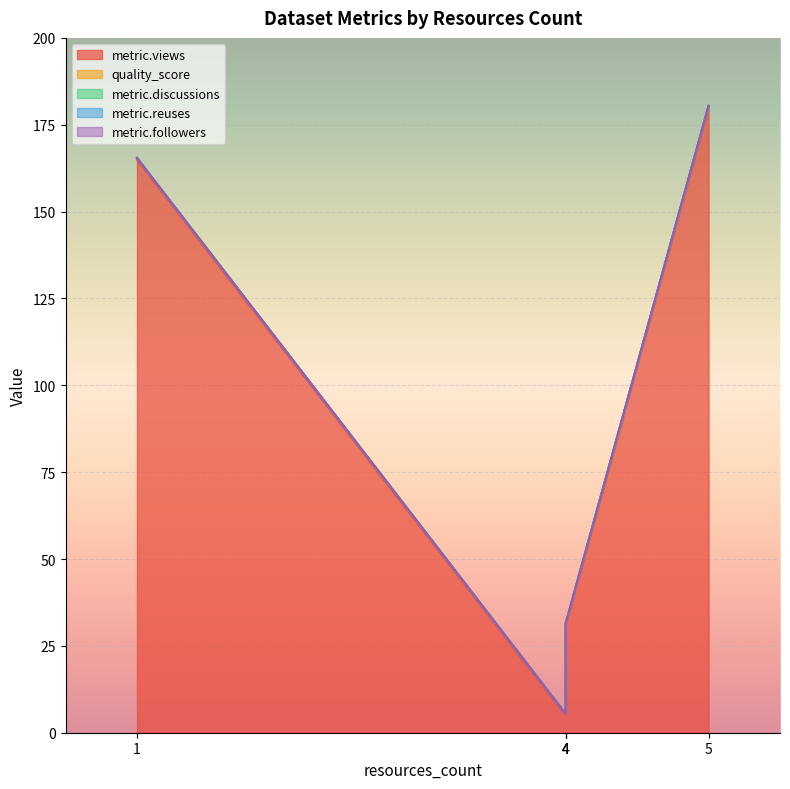

Which series changed the most between 1 and 4?

metric.views